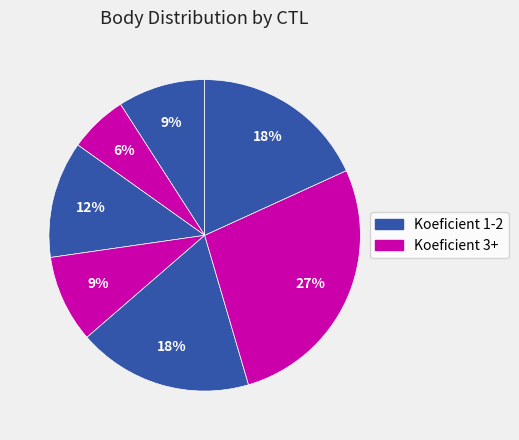

How many slices are in this pie chart?

7